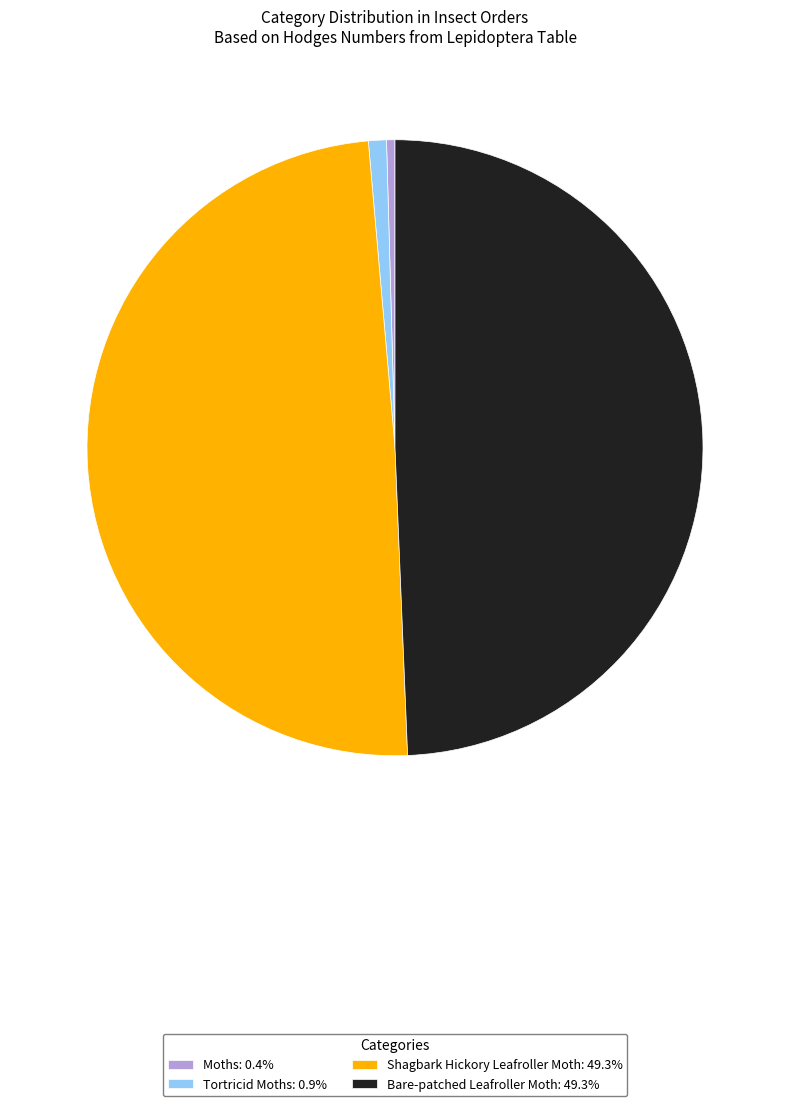

What is the ratio of the value at Bare-patched Leafroller Moth: 49.3% to the value at Moths: 0.4%?

112.1